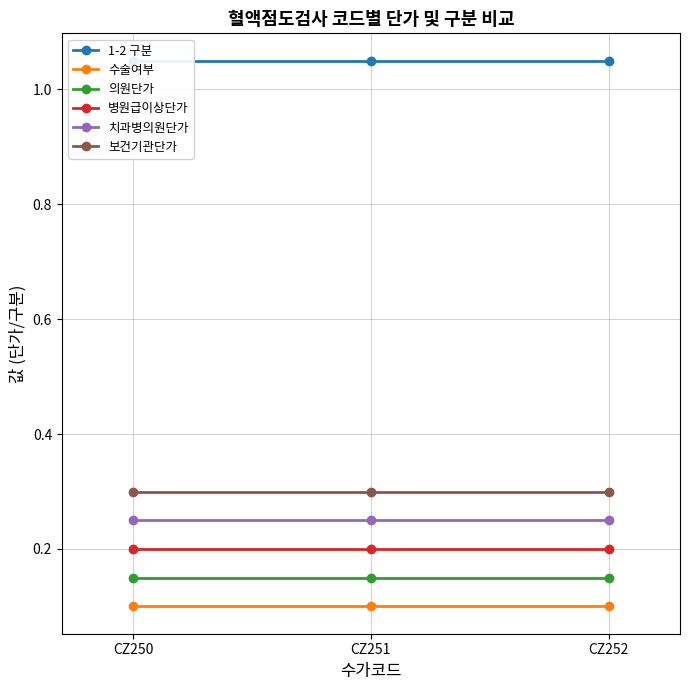

Is it true that 치과병의원단가 equals 0.2 at CZ251?

True